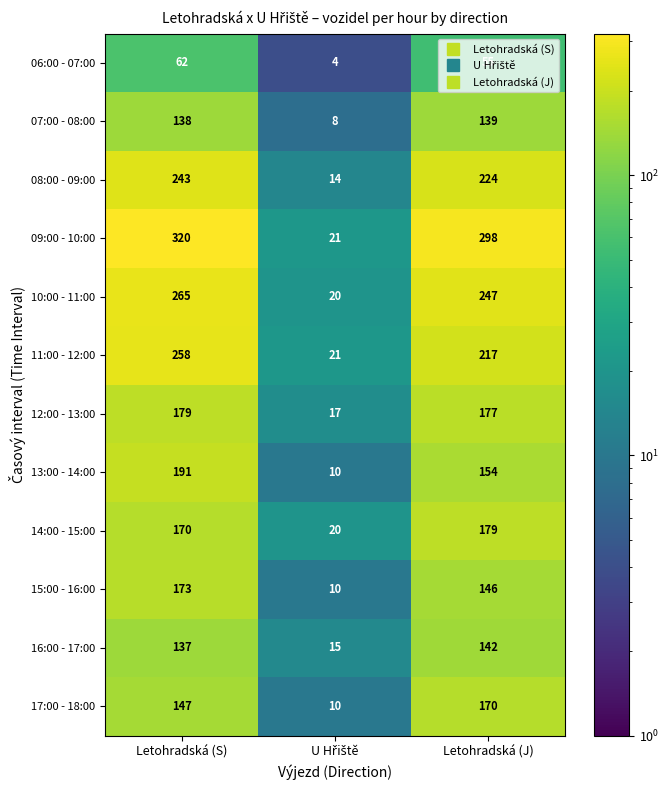

How many categories are shown in the chart?

3